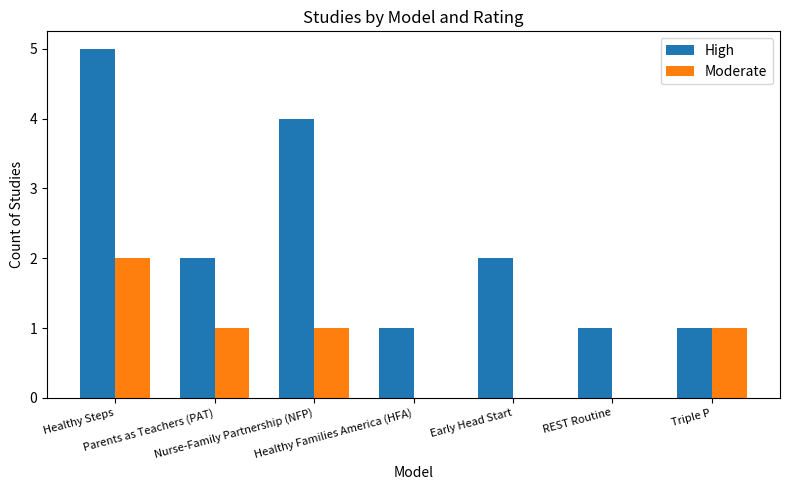

What is the sum of all Moderate values?

5